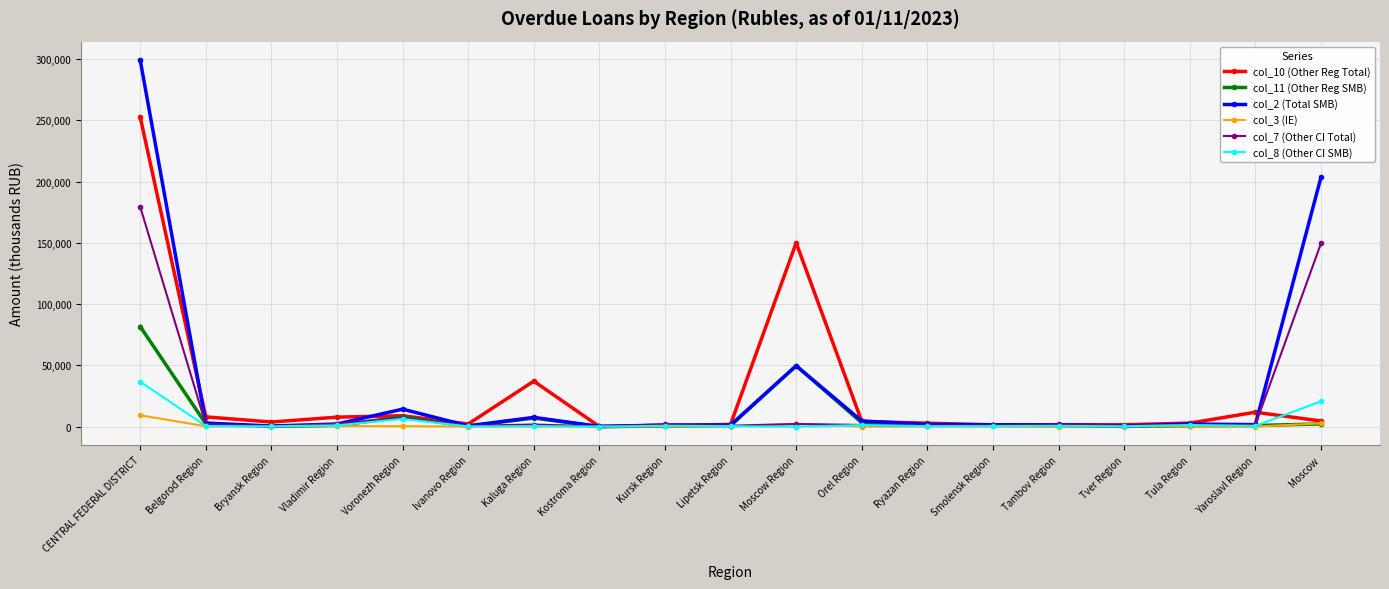

Rank the series by their maximum value, from lowest to highest.

col_3 (IE), col_8 (Other CI SMB), col_11 (Other Reg SMB), col_7 (Other CI Total), col_10 (Other Reg Total), col_2 (Total SMB)